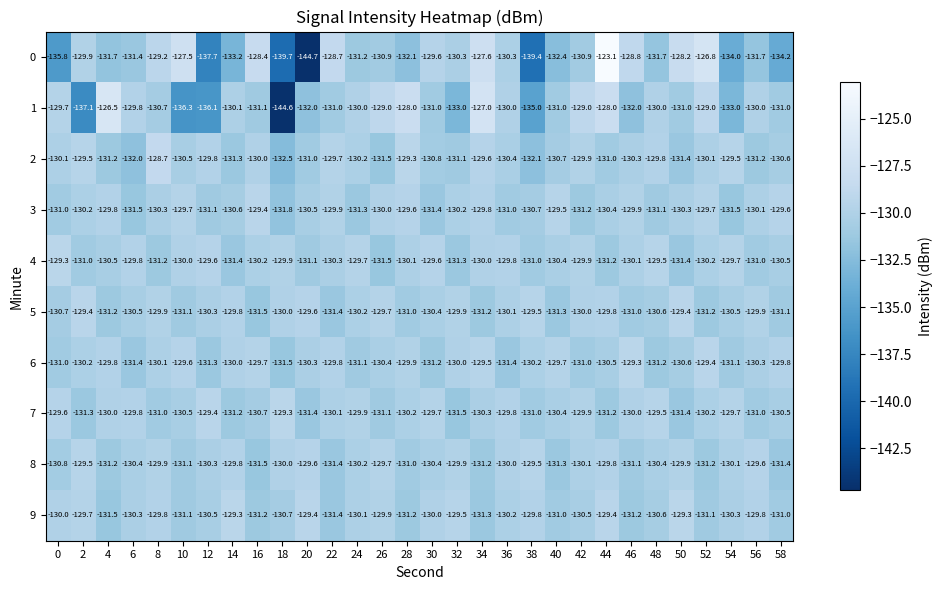

What is the difference between the highest and lowest values at 42?

2.2